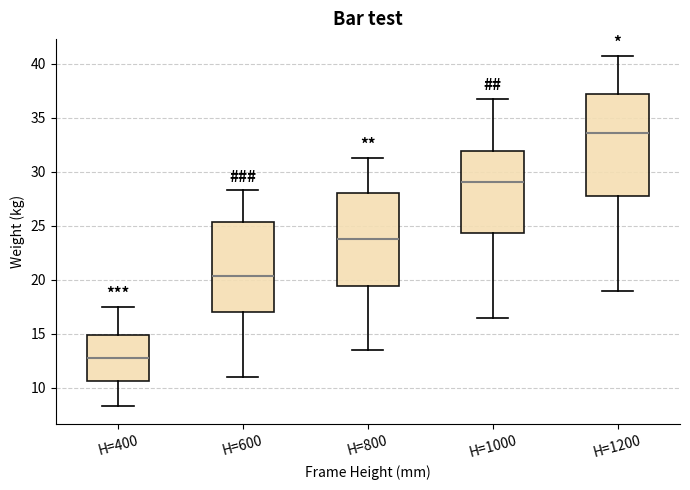

Reading left to right, read every box against the y-axis: the position of its median line, the range the box covers, and the ends of its whiskers. The values are not printed on the chart, so give them approximately, as read against the axis.

H=400: median 13.0, box 10.5 to 15.0, whiskers 8.5 to 17.5
H=600: median 20.5, box 17.0 to 25.5, whiskers 11.0 to 28.5
H=800: median 24.0, box 19.5 to 28.0, whiskers 13.5 to 31.5
H=1000: median 29.0, box 24.5 to 32.0, whiskers 16.5 to 37.0
H=1200: median 33.5, box 28.0 to 37.0, whiskers 19.0 to 40.5